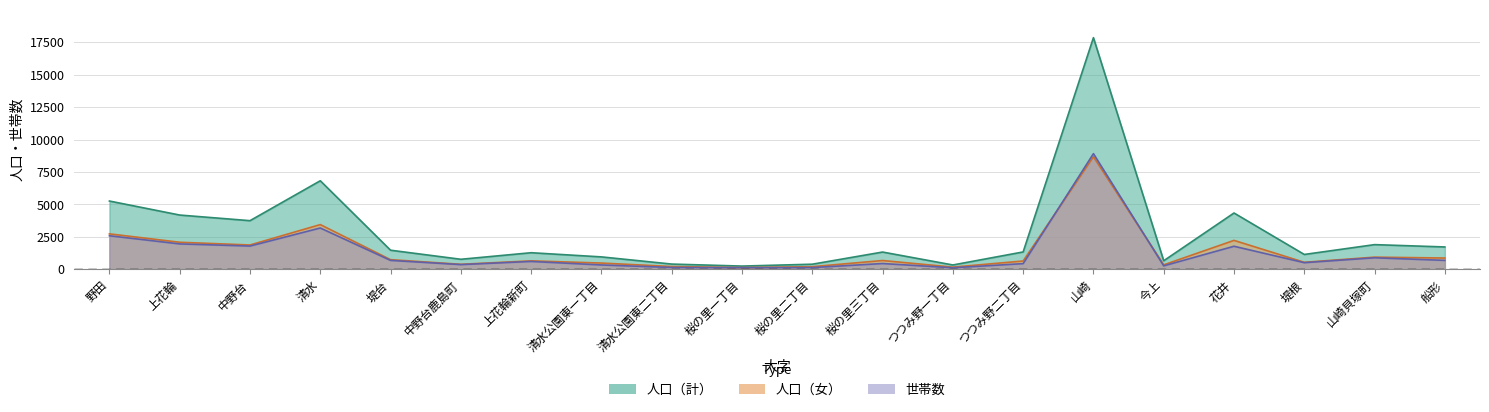

True or false: 人口（女） has more than 2 interior local peaks.

True